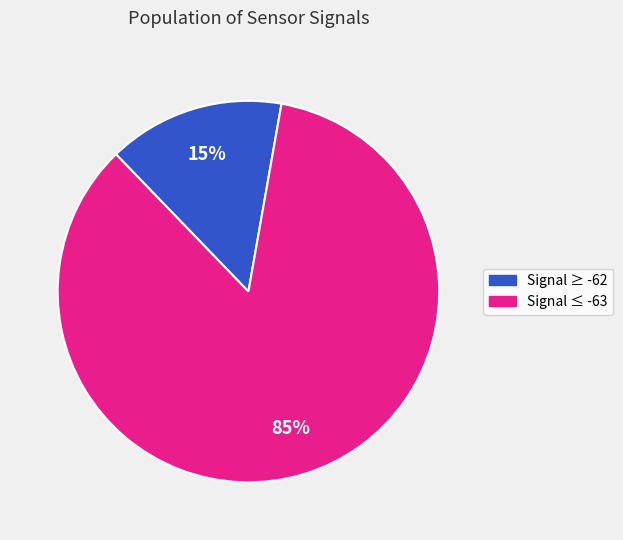

To the nearest percent, what is the difference between the largest and smallest slice percentages?

70%